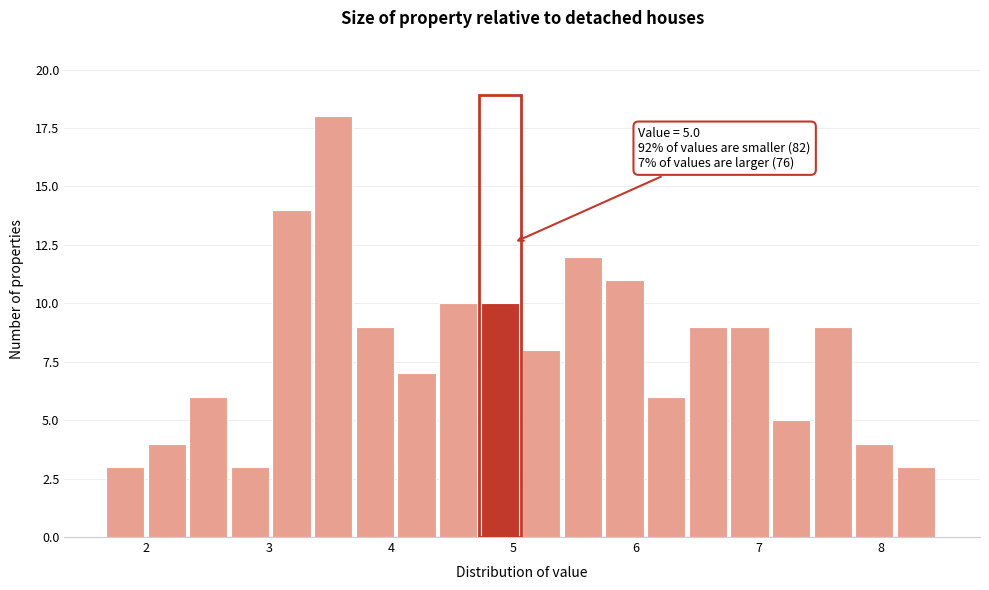

Around what value on the x-axis is the tallest bar? Give the approximate position of its centre, as read against the axis.

3.5